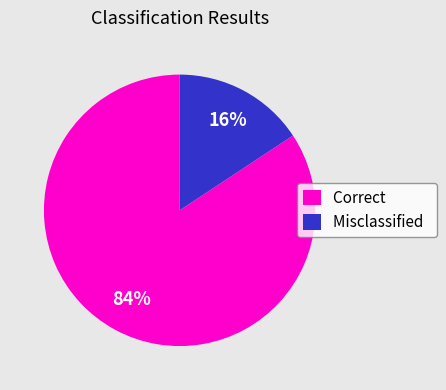

Between Misclassified and Correct, which is larger?

Correct